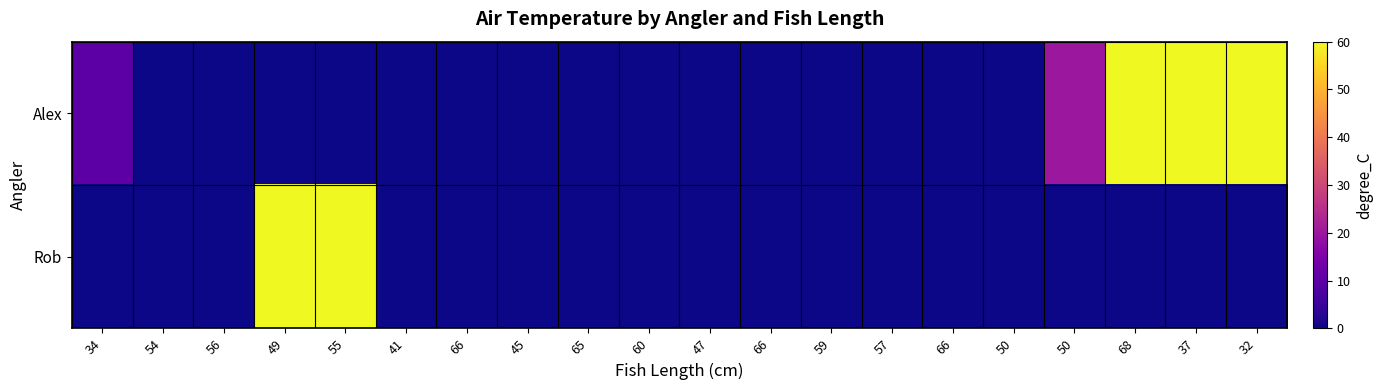

Between 49 and 66, which series saw the biggest shift?

Rob